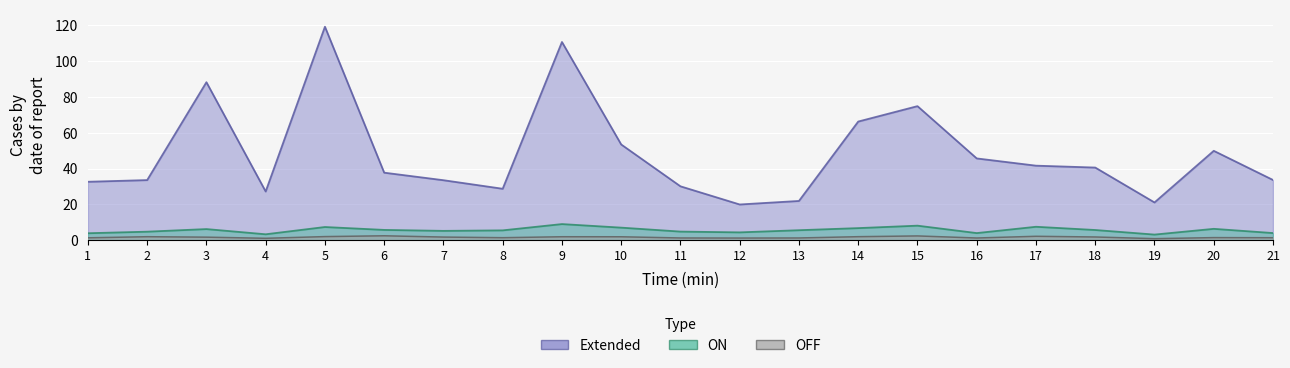

How many data points in ON are above 5?

13